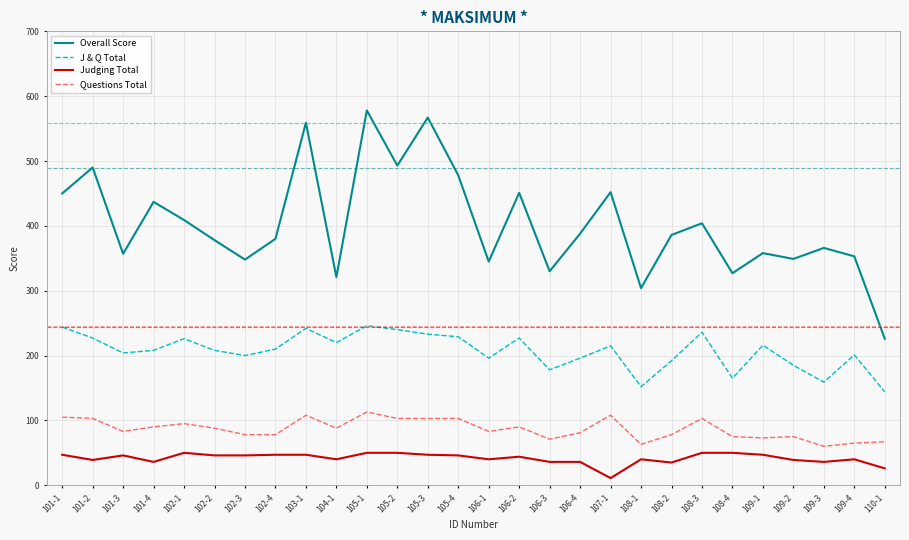

Between 105-3 and 106-1, which series saw the biggest shift?

Overall Score